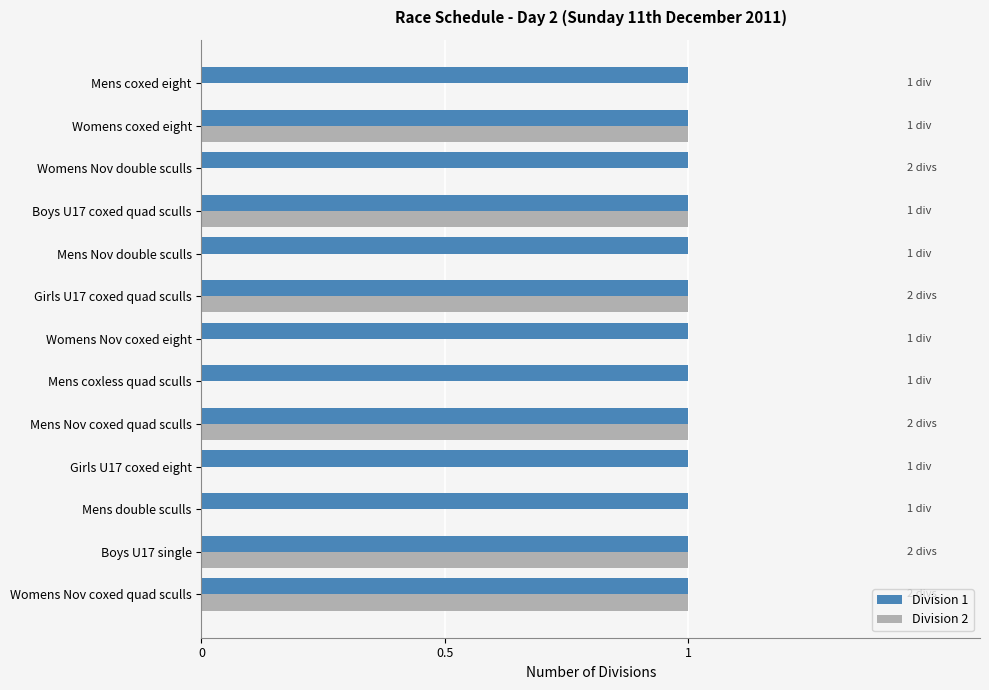

Is the value of Division 1 at Womens Nov double sculls greater than the value of Division 2 at Womens Nov double sculls?

Yes